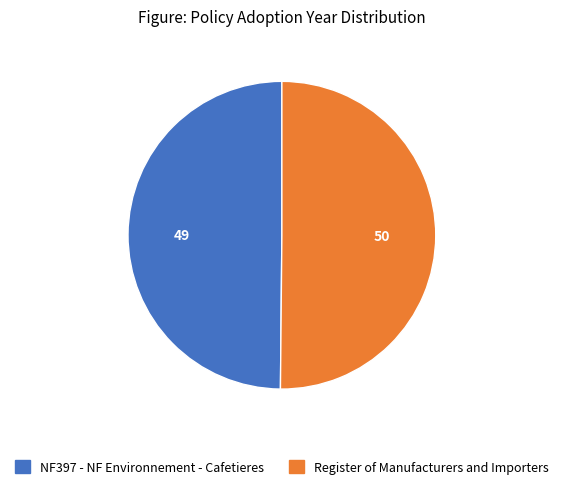

Do NF397 - NF Environnement - Cafetieres and Register of Manufacturers and Importers together represent more than half of the pie?

Yes